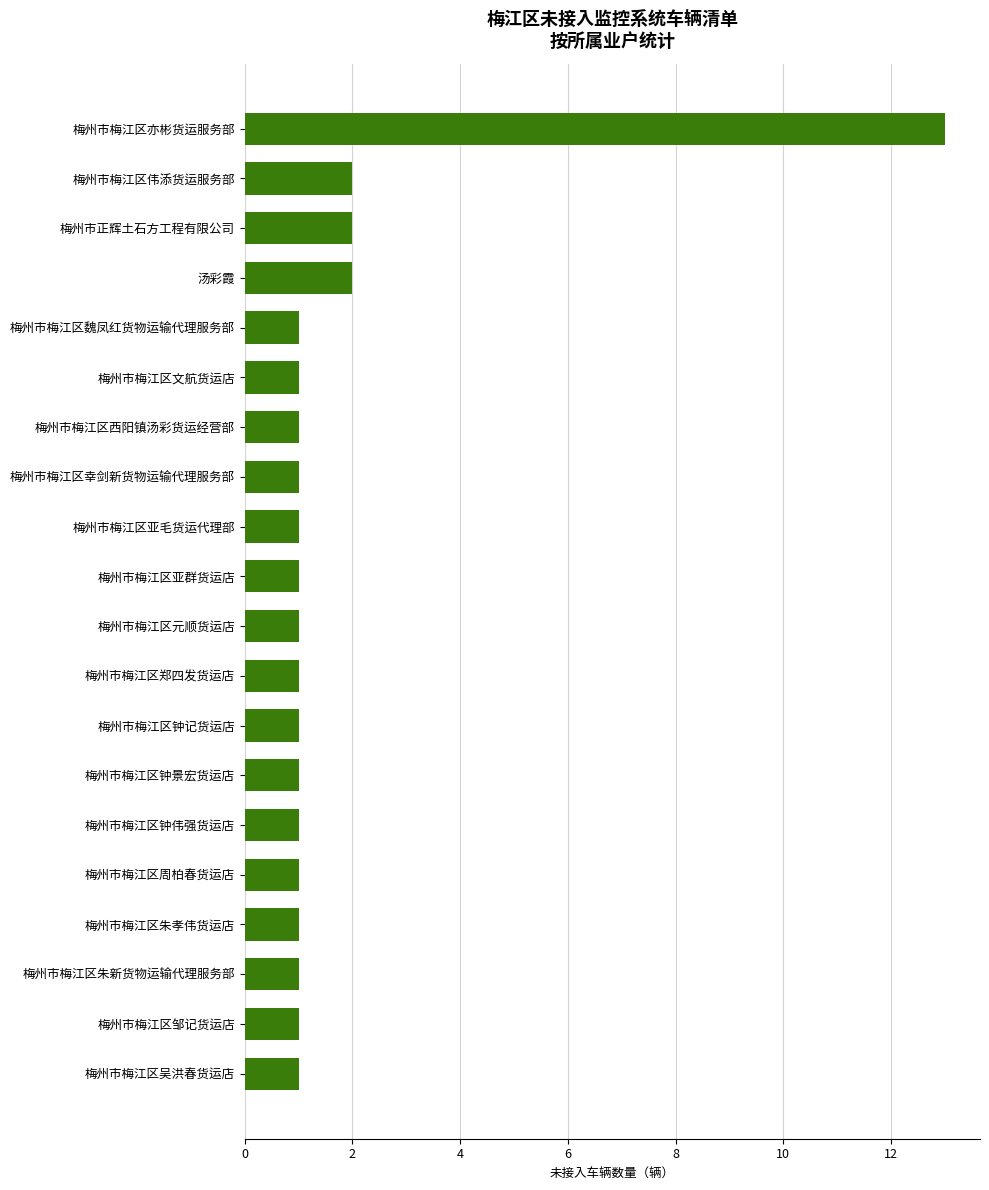

What is the sum of all values?

35